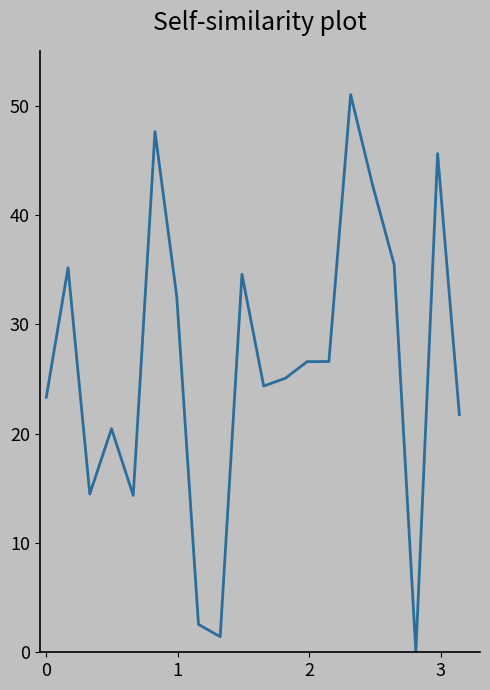

What is the greatest value displayed?

51.0